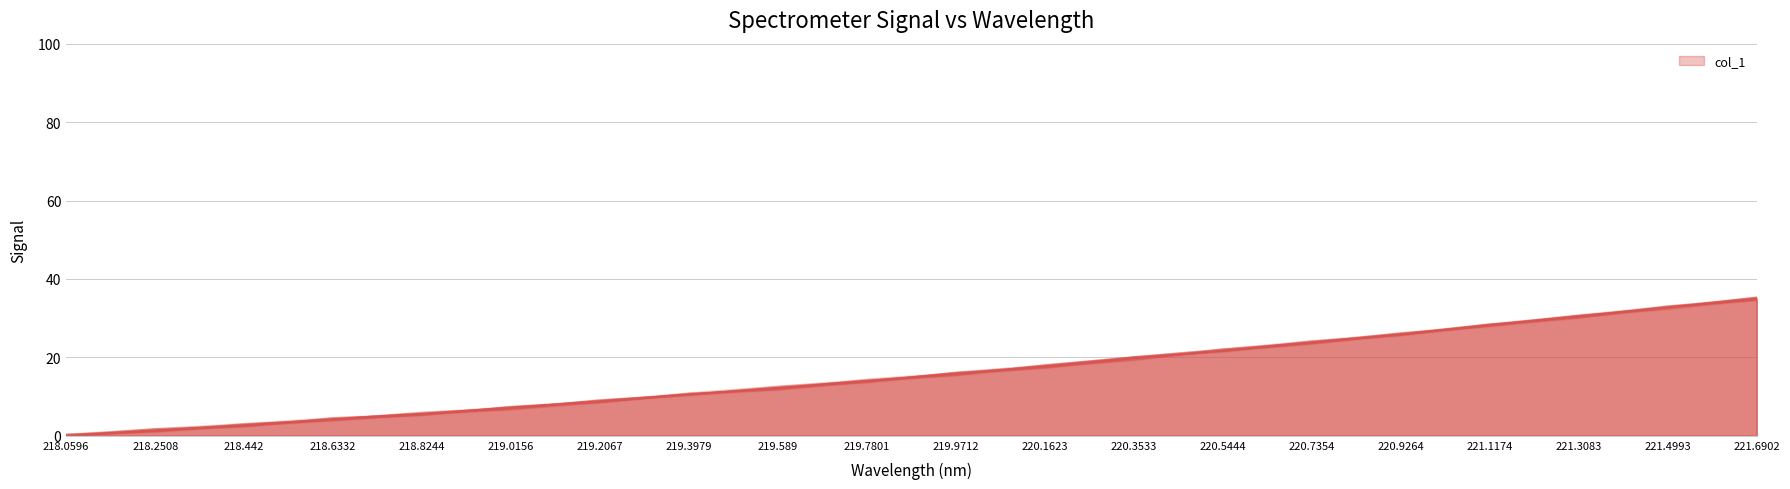

What is the label of the 8th point from the left?

219.3979